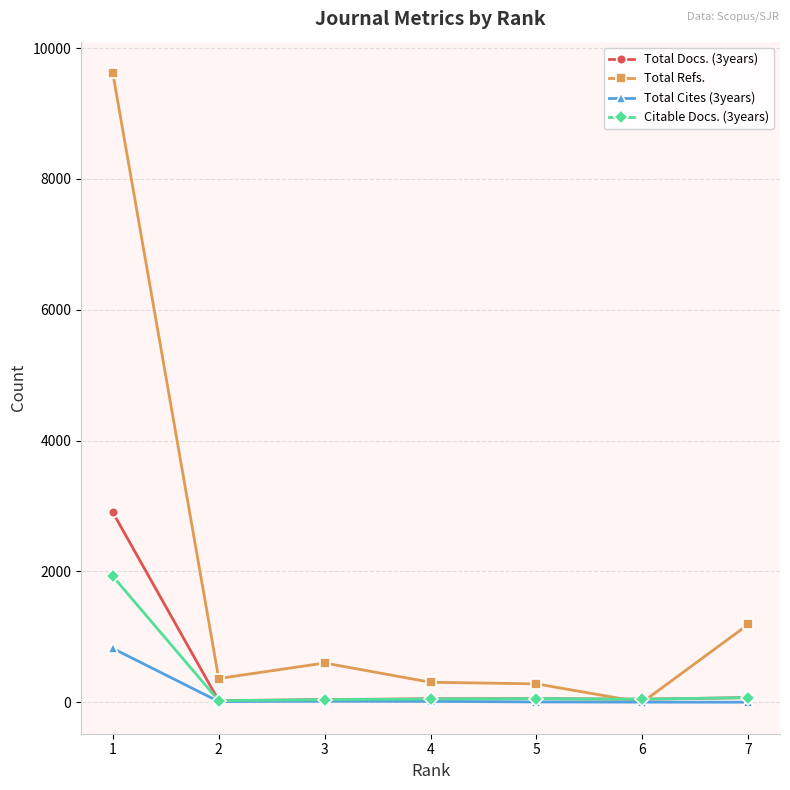

Rank the series by their maximum value, from highest to lowest.

Total Refs., Total Docs. (3years), Citable Docs. (3years), Total Cites (3years)